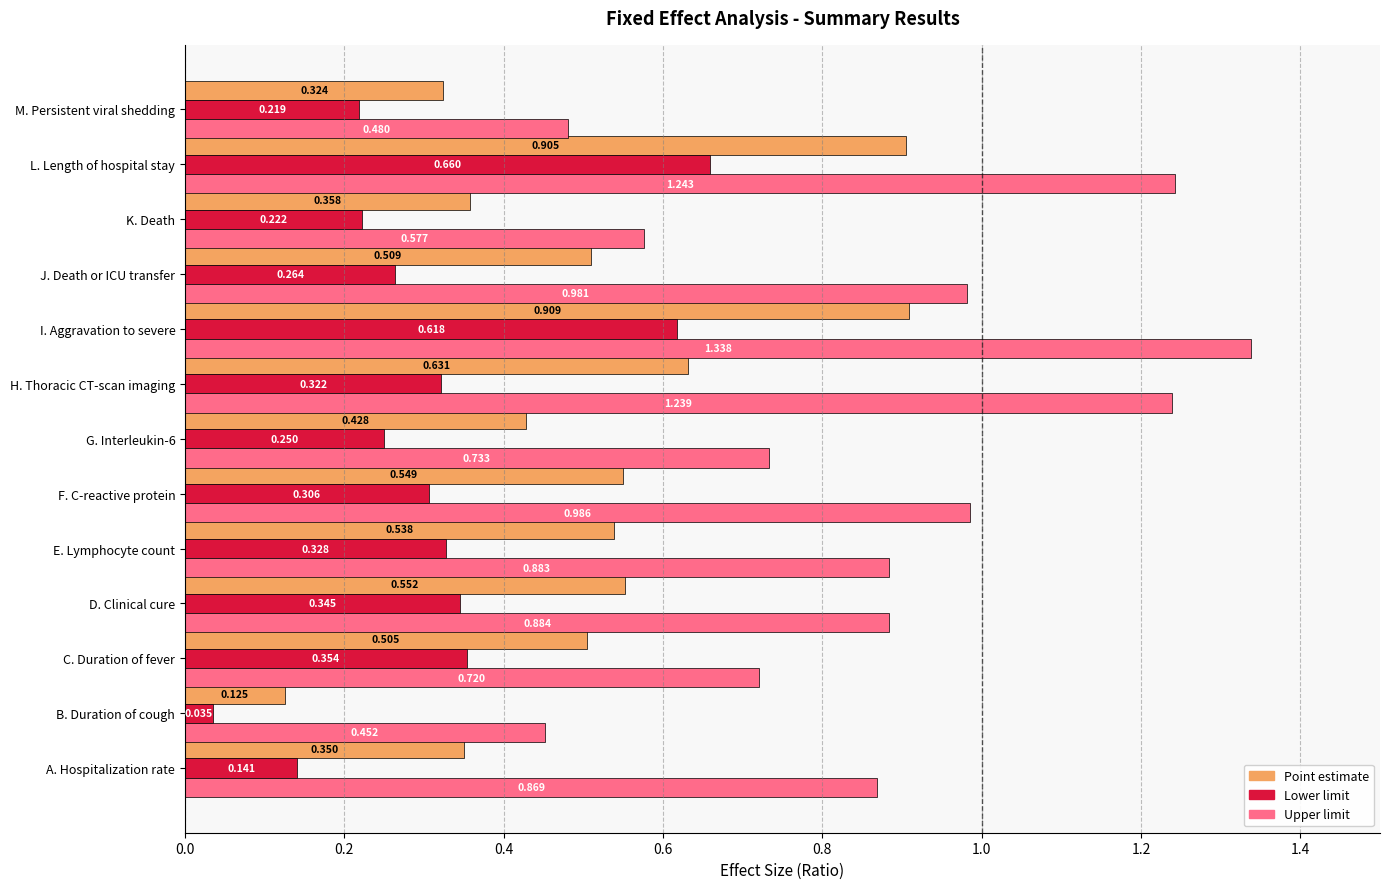

Where is Upper limit nearest to the value 0?

B. Duration of cough